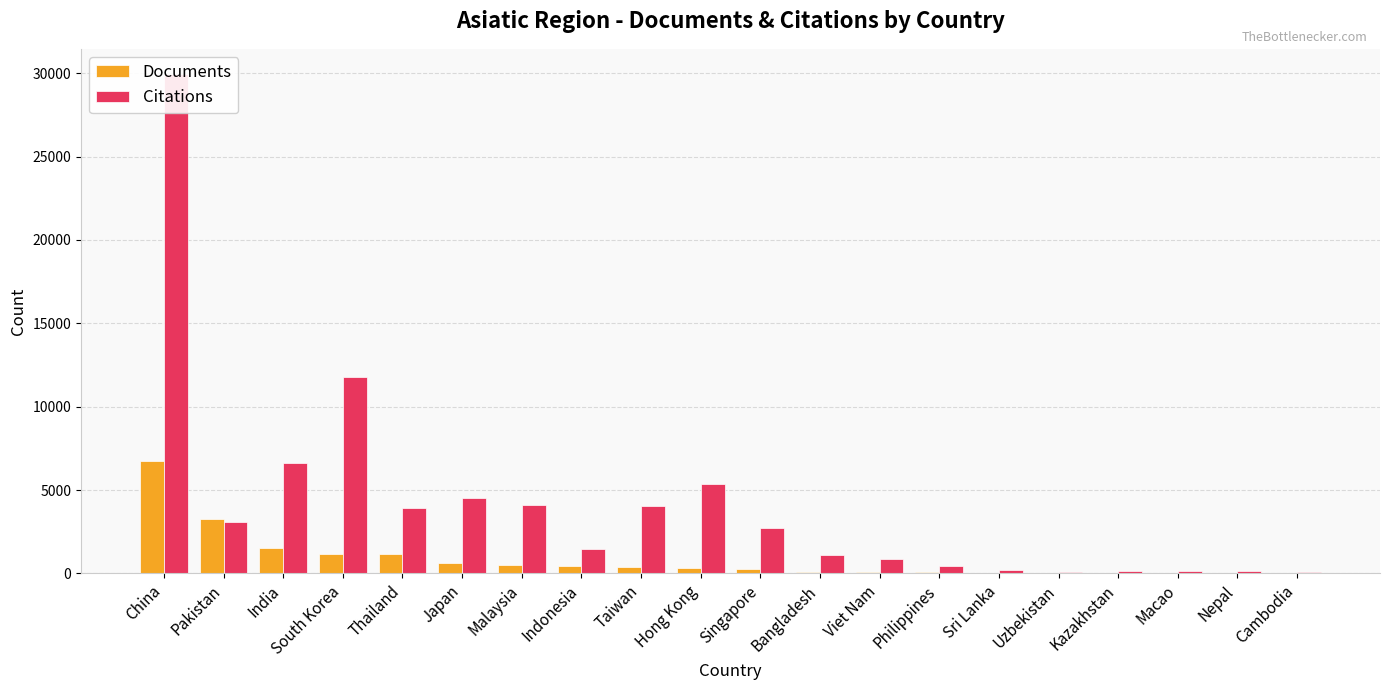

What is the sum of the Citations values at Kazakhstan and Malaysia?

4232